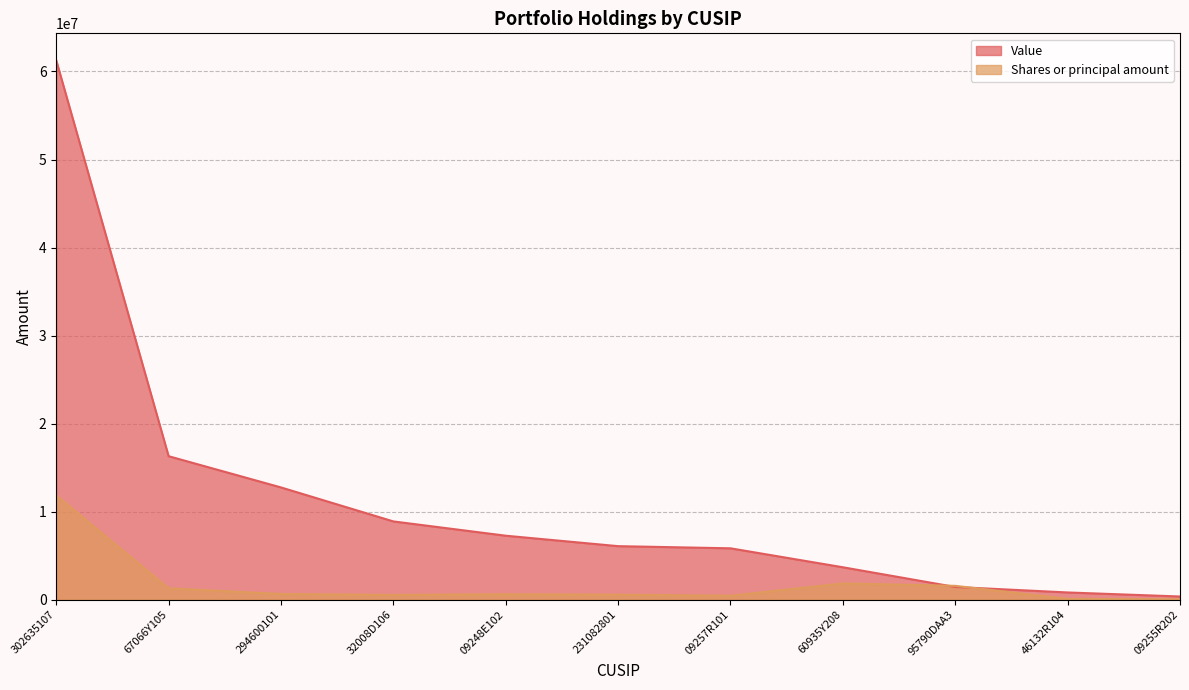

True or false: Value has more than 1 interior local peaks.

False